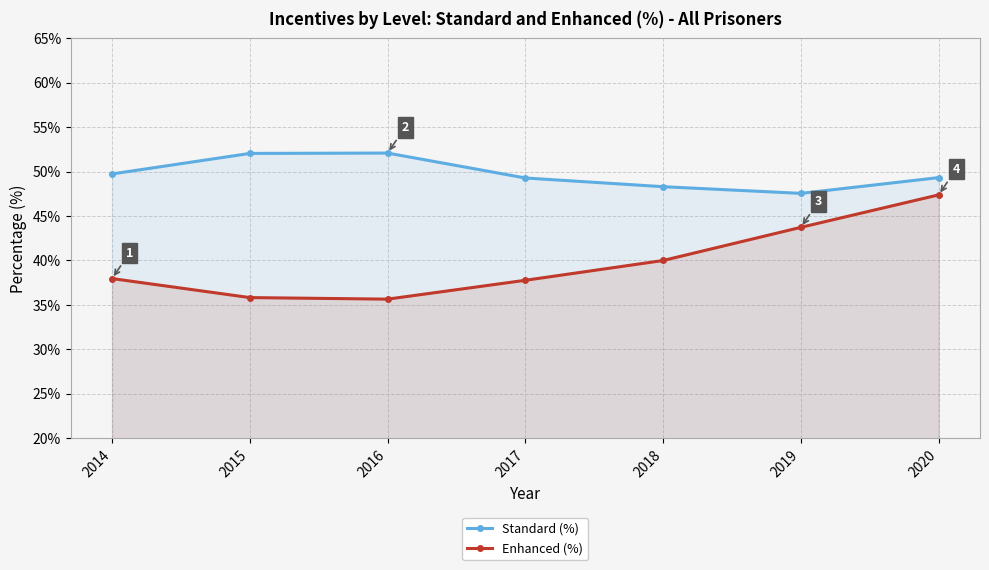

Reading left to right, list all the values displayed in this chart.

Standard (%): 2014=49.7	2015=52.0	2016=52.1	2017=49.3	2018=48.3	2019=47.5	2020=49.3
Enhanced (%): 2014=38.0	2015=35.8	2016=35.7	2017=37.8	2018=40.0	2019=43.7	2020=47.4